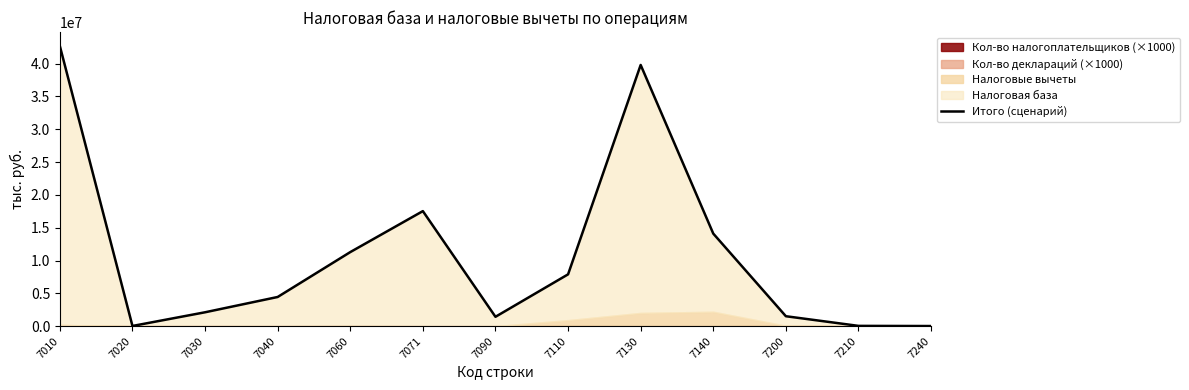

List the labels in order of value, largest first.

7010, 7130, 7071, 7140, 7060, 7110, 7040, 7030, 7200, 7090, 7210, 7020, 7240